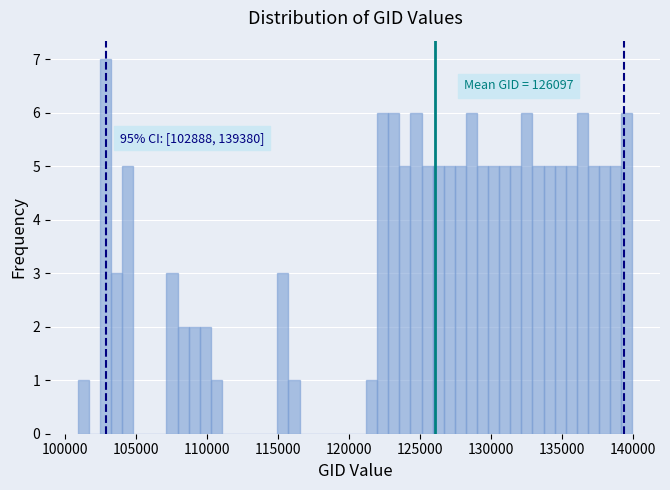

Read against the x-axis, roughly where is the centre of the tallest bar?

103000